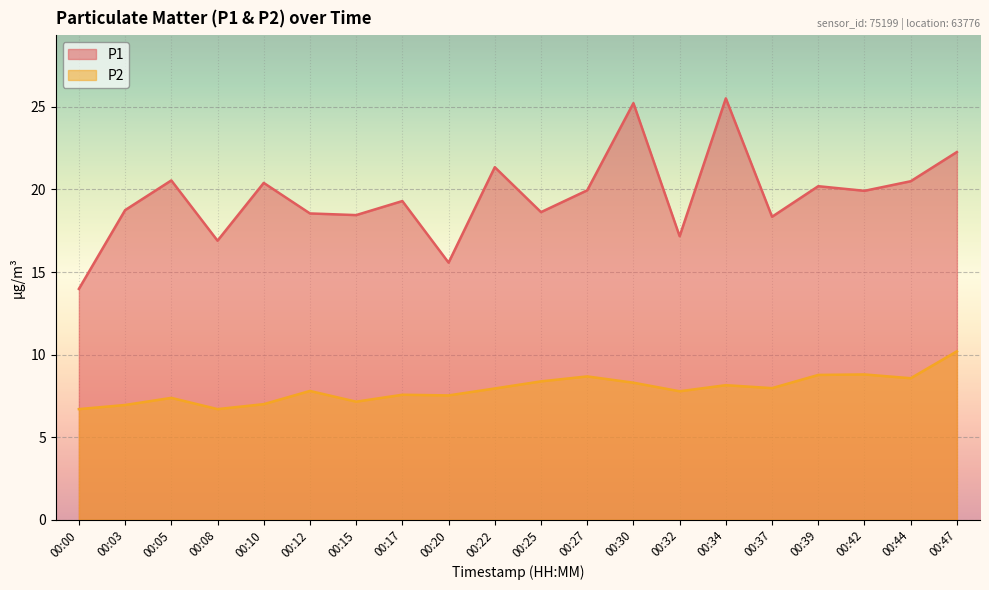

Reading left to right, extract all data points from this chart.

P1: 14.0	18.8	20.6	16.9	20.4	18.6	18.4	19.3	15.6	21.4	18.6	19.9	25.2	17.2	25.5	18.4	20.2	19.9	20.5	22.3
P2: 6.7	7.0	7.4	6.7	7.0	7.8	7.2	7.6	7.5	8.0	8.4	8.7	8.3	7.8	8.2	8.0	8.8	8.8	8.6	10.2